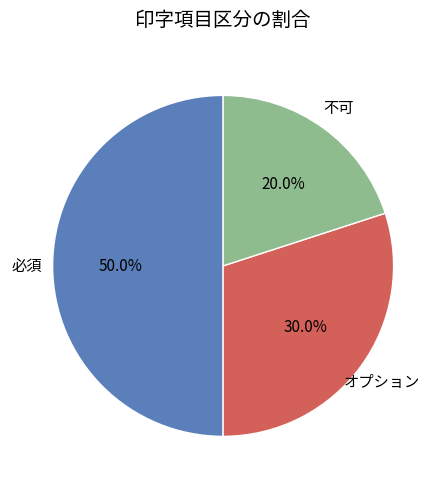

Does any single category account for the majority?

No